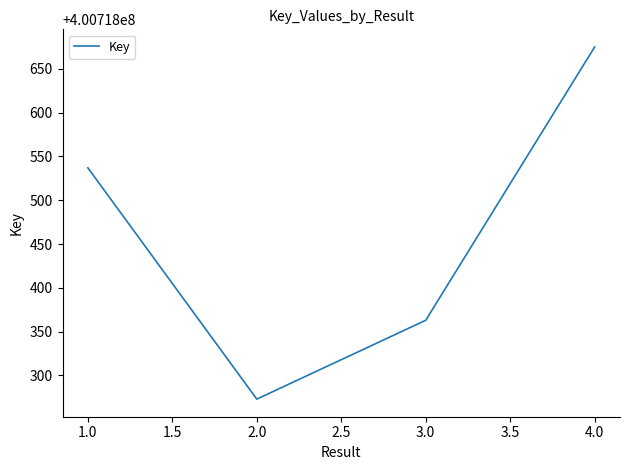

What is the change in value from 2.0 to 3.0?

+90